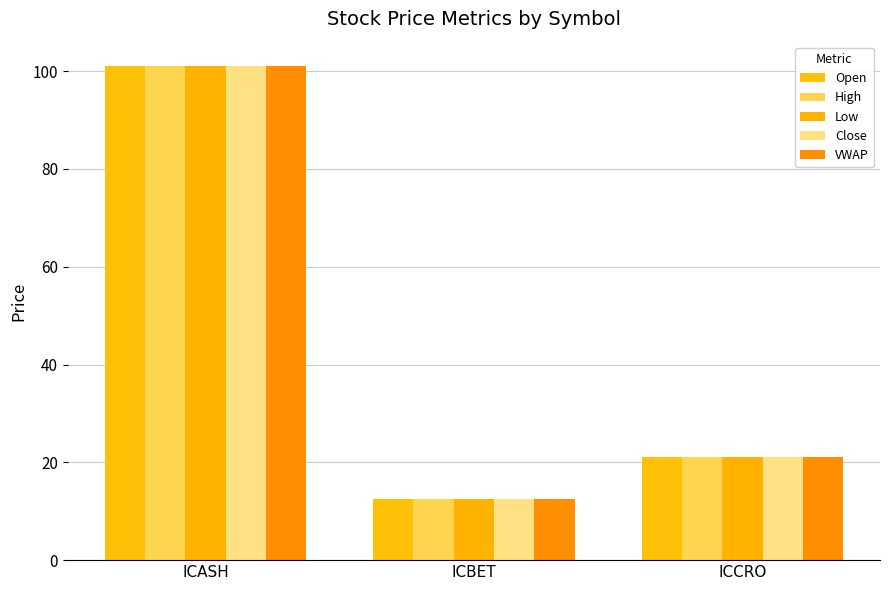

At which label does Close first exceed 21?

ICASH